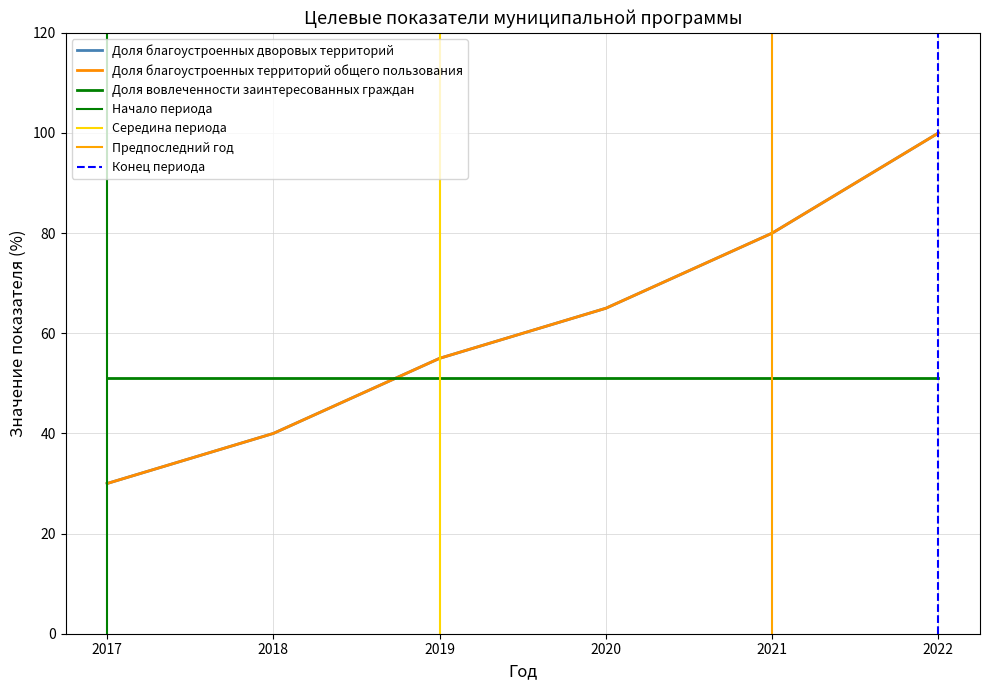

True or false: Доля благоустроенных территорий общего пользования has a value of 100 at 2022.

True